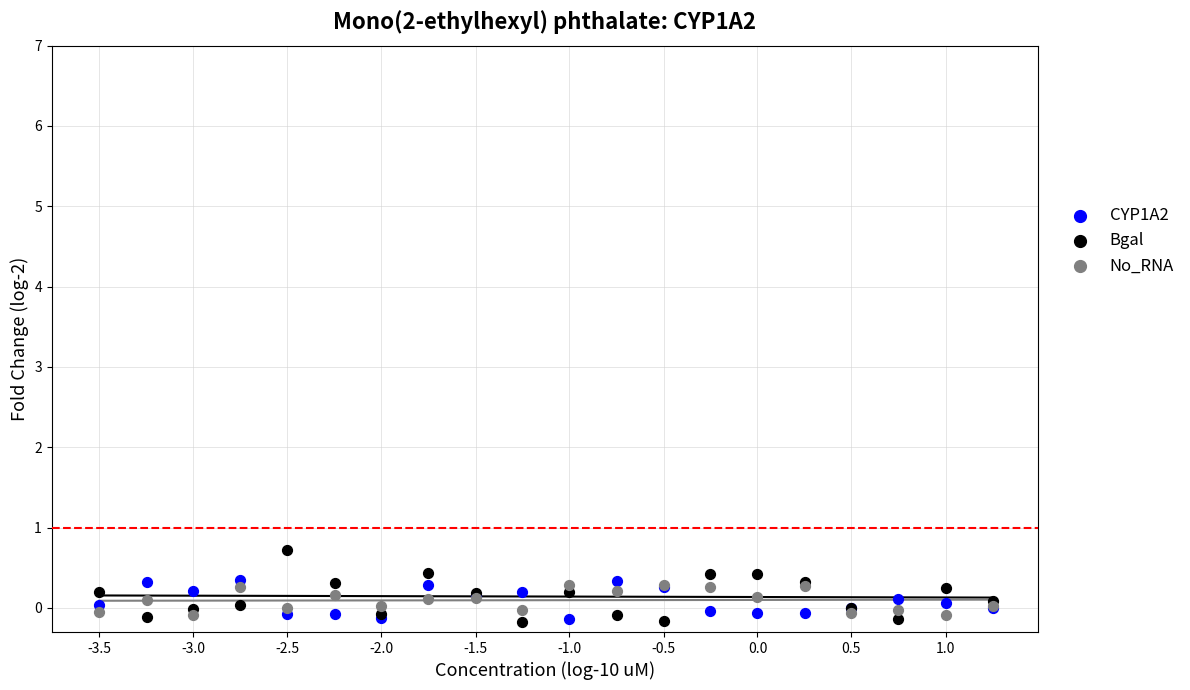

Which series reaches the maximum Y coordinate?

Bgal